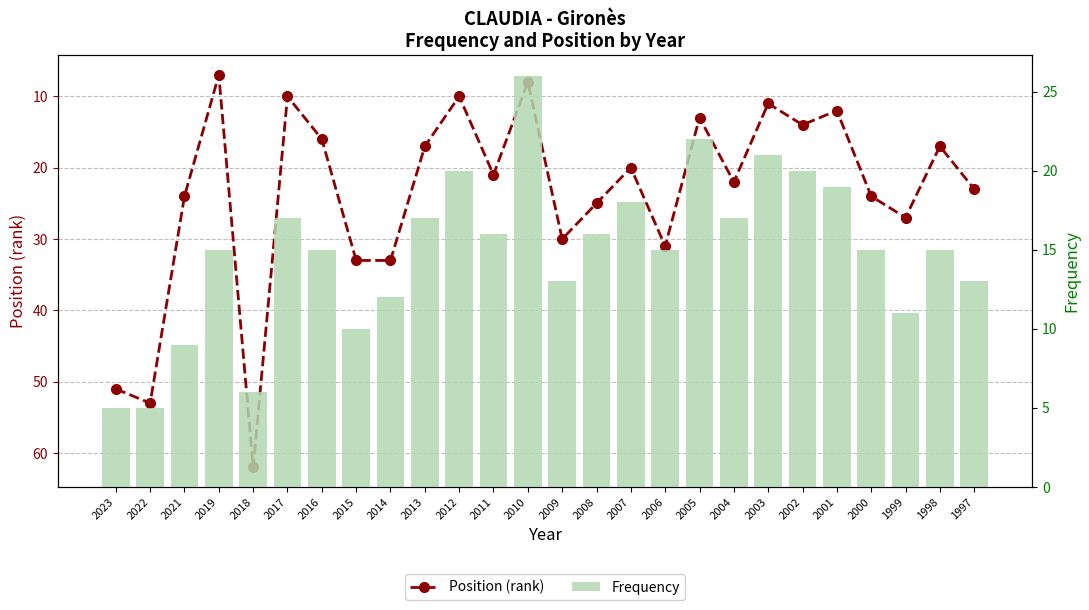

What value does the Position (rank) series have at 1999?

27